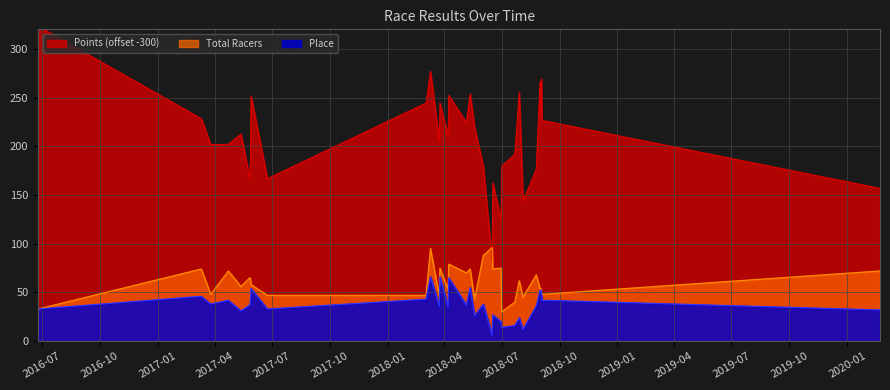

Which series has the widest spread of values?

Points (offset -300)